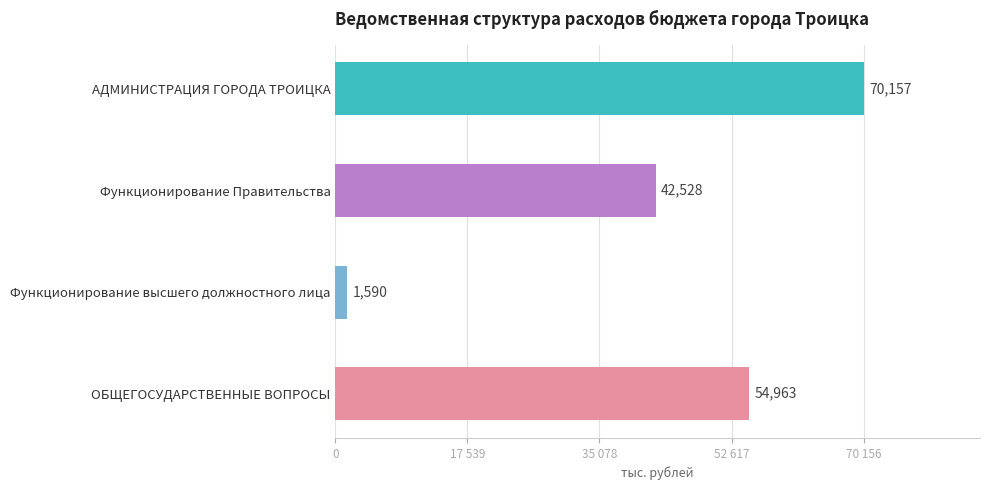

What is the sum of all values?

169236.8